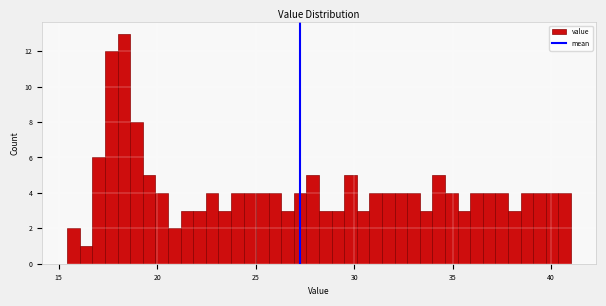

Read against the x-axis, roughly where is the centre of the tallest bar?

18.5